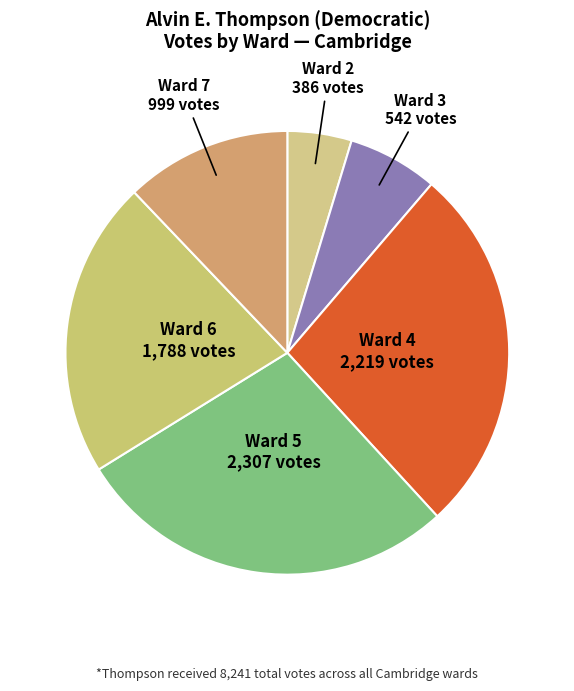

Which has a higher value, Ward 2 or Ward 6?

Ward 6